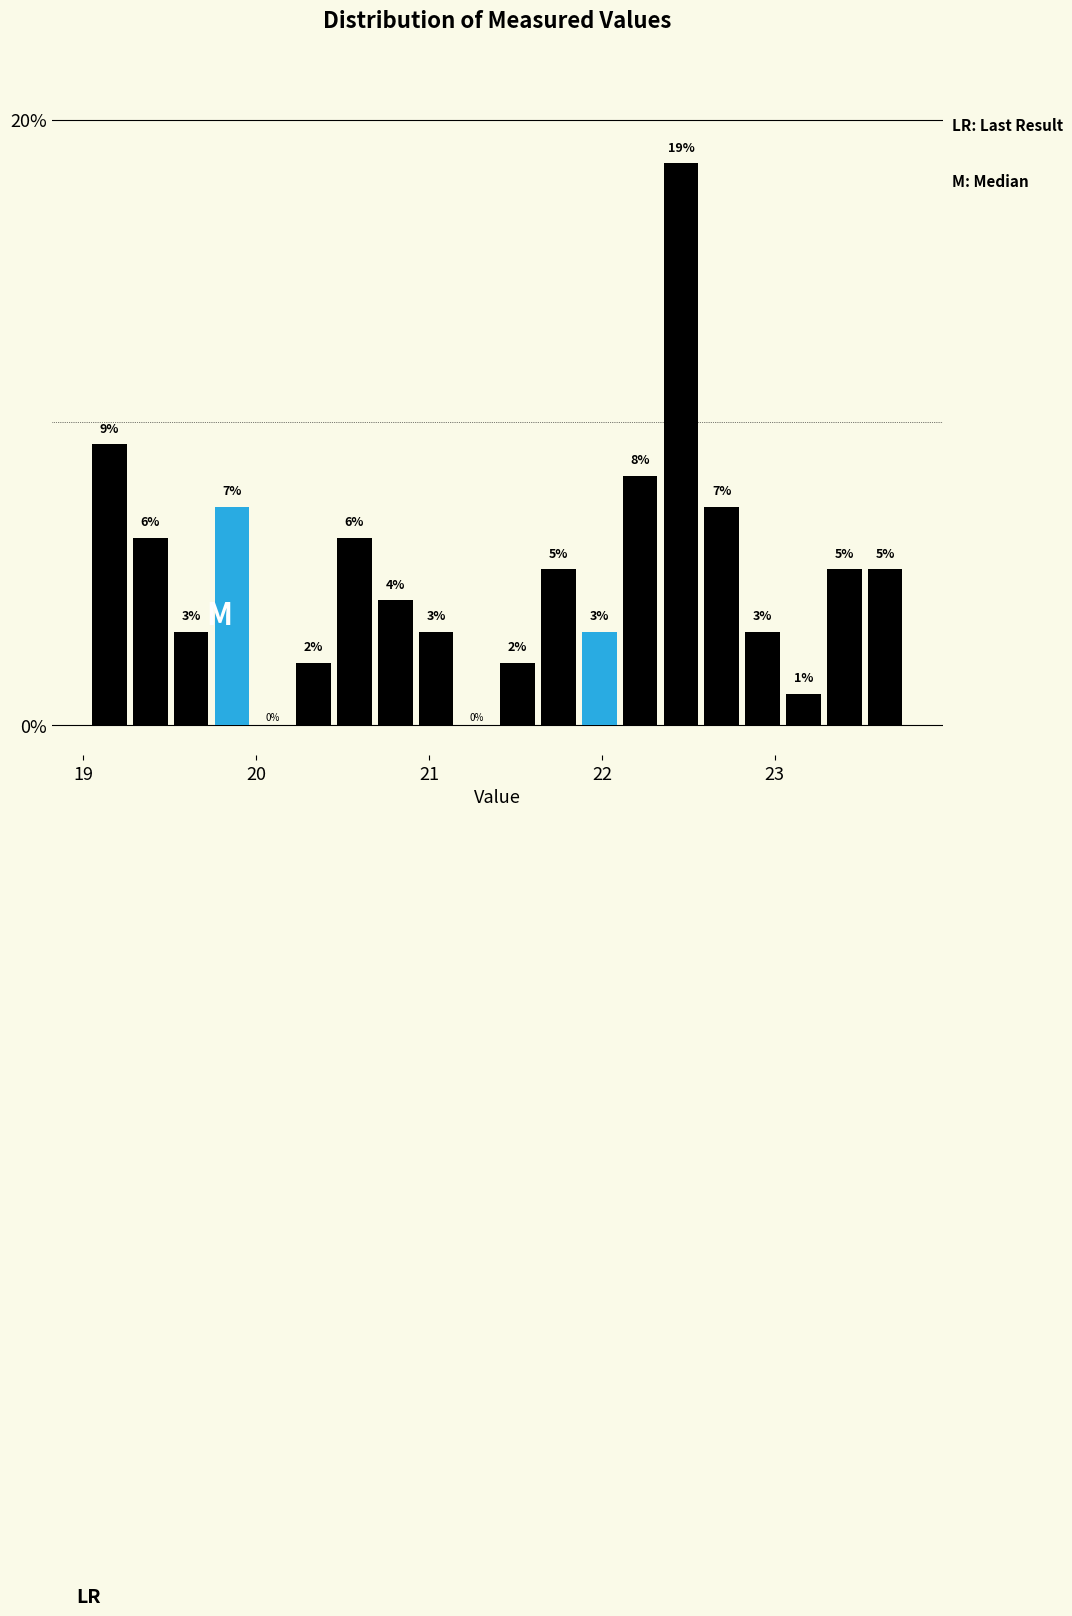

Read against the x-axis, roughly where is the centre of the tallest bar?

22.5